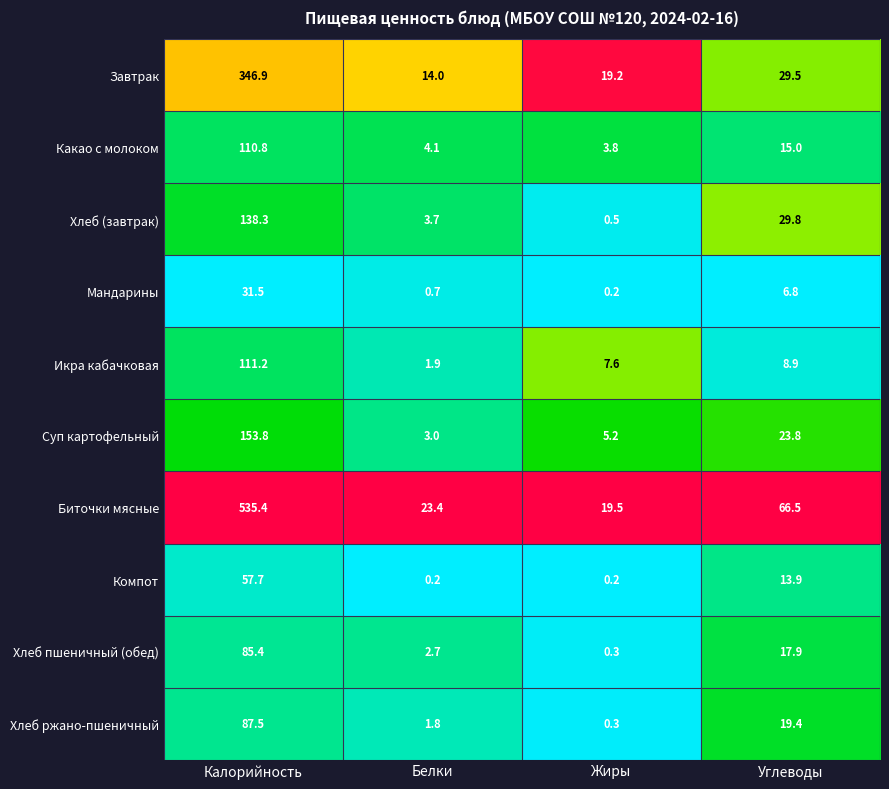

Which series has the widest spread of values?

Биточки мясные